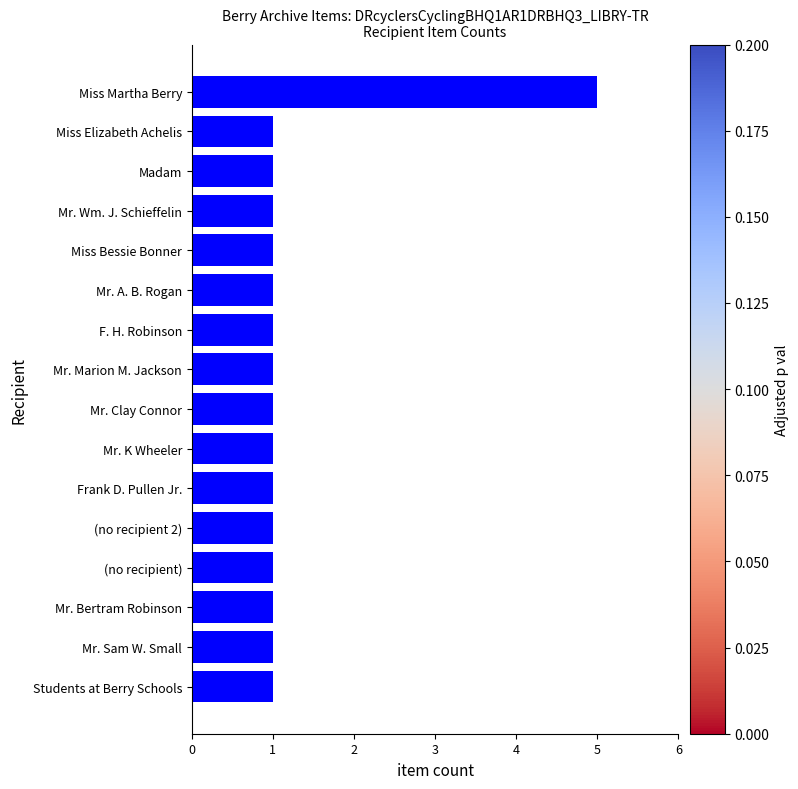

Reading bottom to top, transcribe all the data shown in this chart.

Students at Berry Schools=1	Mr. Sam W. Small=1	Mr. Bertram Robinson=1	(no recipient)=1	(no recipient 2)=1	Frank D. Pullen Jr.=1	Mr. K Wheeler=1	Mr. Clay Connor=1	Mr. Marion M. Jackson=1	F. H. Robinson=1	Mr. A. B. Rogan=1	Miss Bessie Bonner=1	Mr. Wm. J. Schieffelin=1	Madam=1	Miss Elizabeth Achelis=1	Miss Martha Berry=5